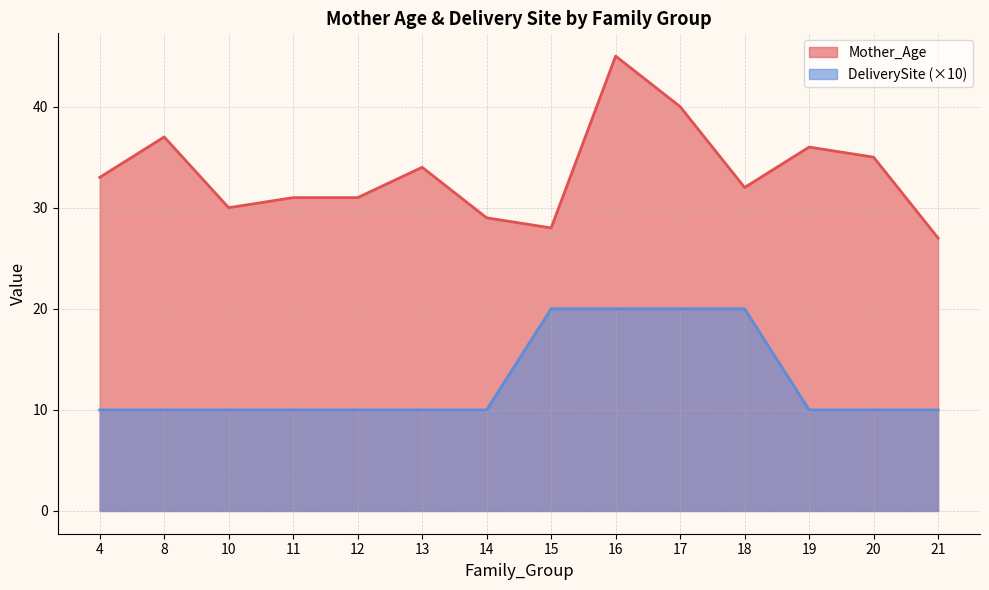

At which category does Mother_Age reach its first local valley?

10